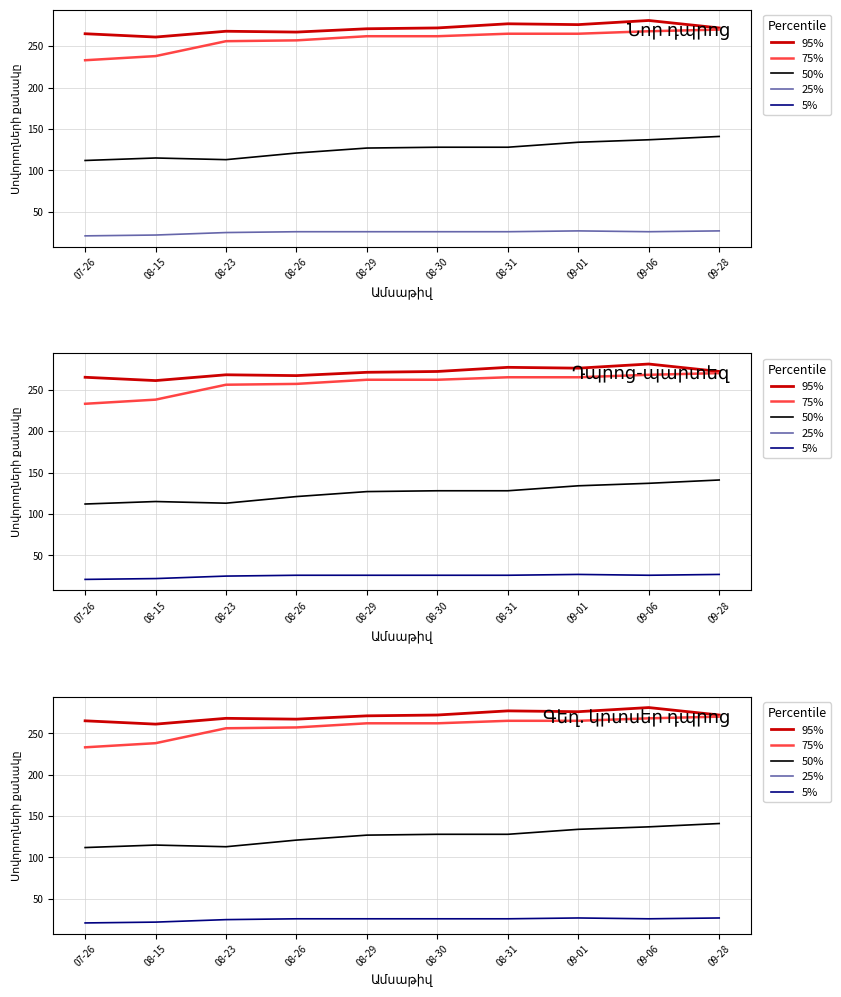

How many series are shown in this chart?

4